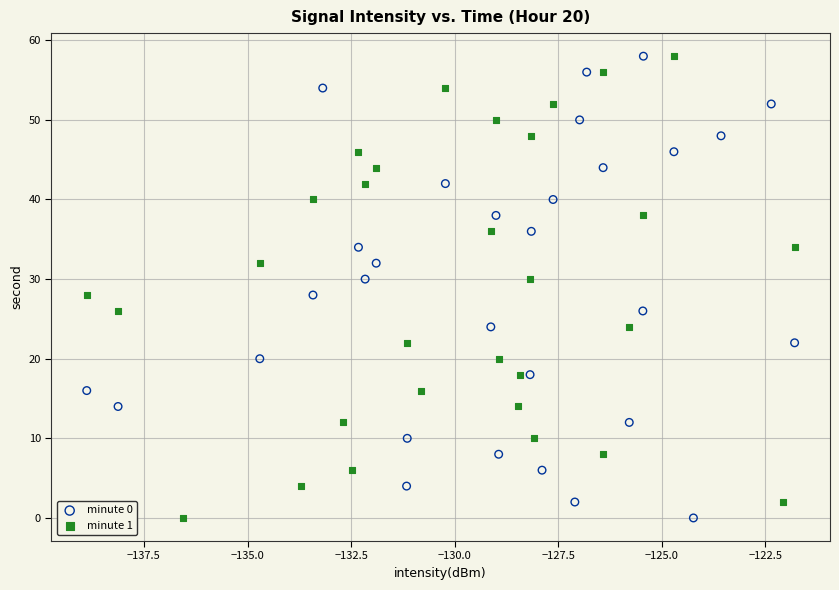

What are all the series names shown in the legend?

minute 0, minute 1